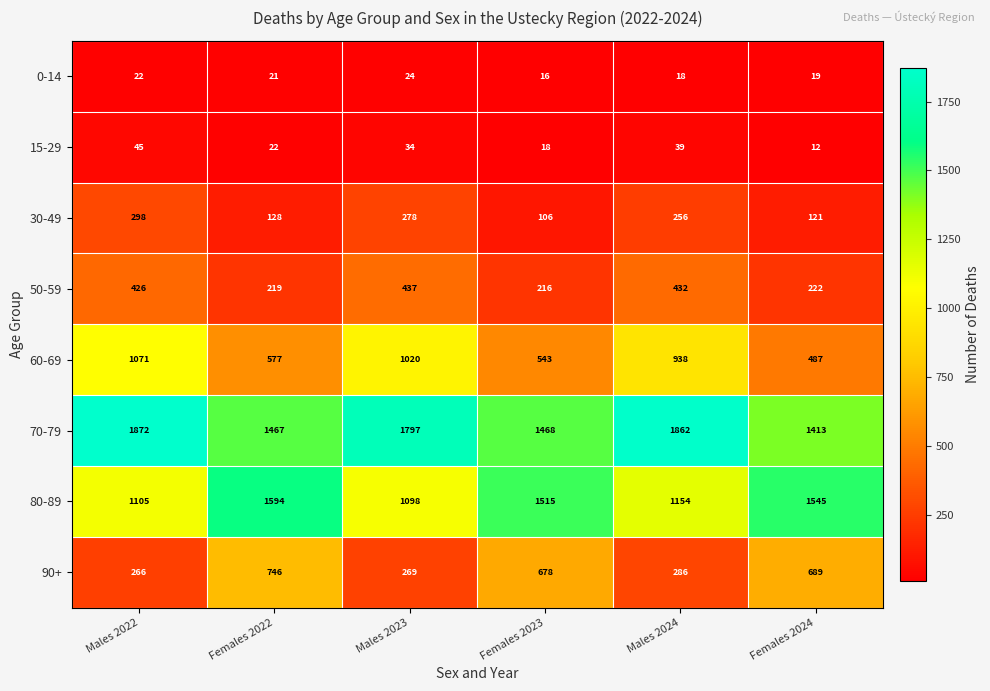

What is the total value across all series at Males 2024?

4985